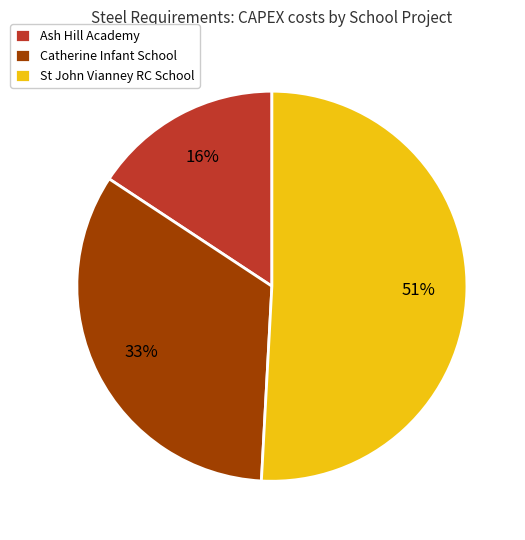

What is the ratio of the value at Catherine Infant School to the value at Ash Hill Academy?

2.1